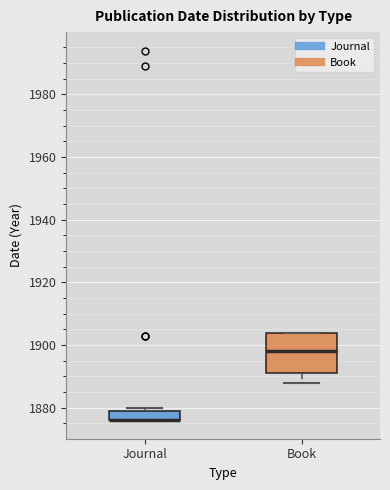

Reading left to right, transcribe this box plot: for each box, give where its median line is, the range the box spans, and where its two whiskers end, as read against the y-axis. The values are not printed on the chart, so give them approximately, as read against the axis.

Journal: median 1876 (drawn on the box's lower edge), box 1876 to 1880, whiskers 1876 to 1880 (just above the box's upper edge)
Book: median 1898, box 1892 to 1904, whiskers 1888 to 1904